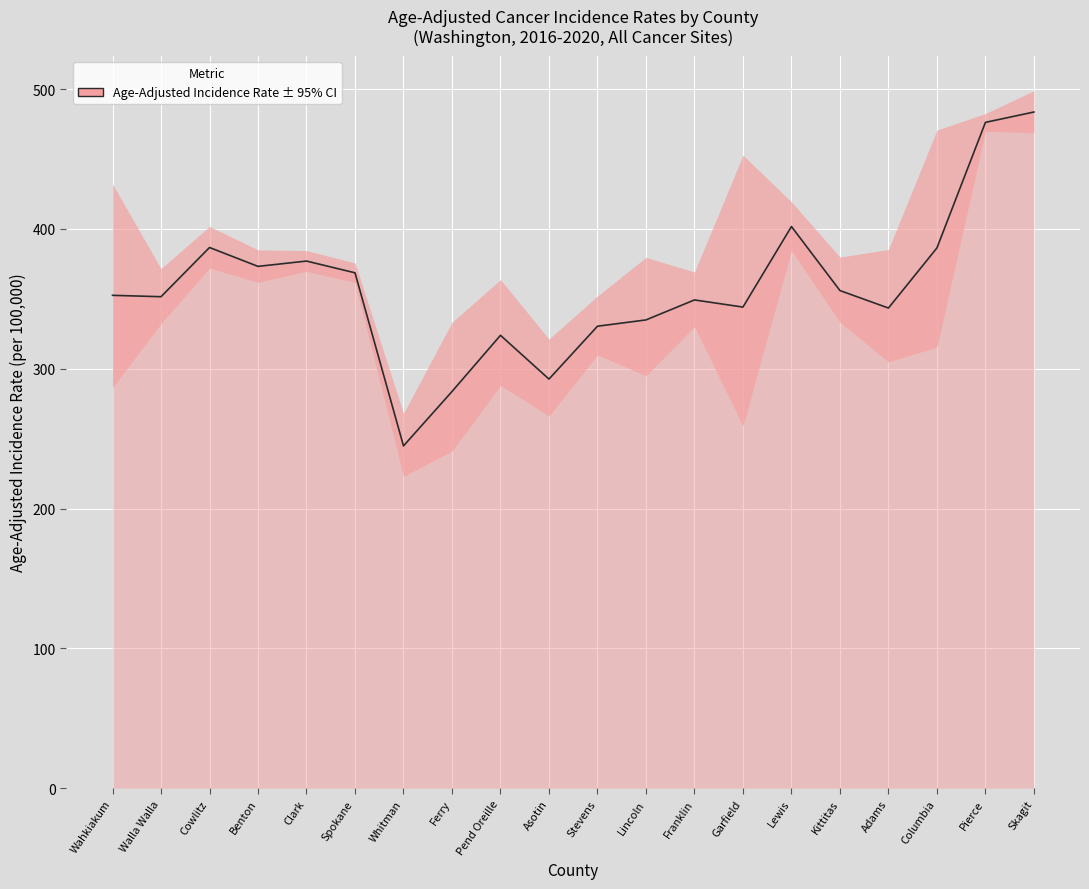

Where is the first local maximum?

Cowlitz